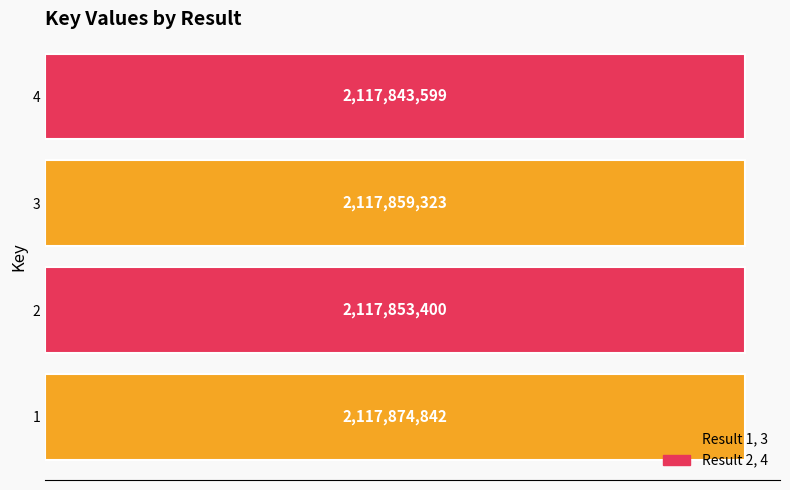

Does the chart contain any negative values?

No